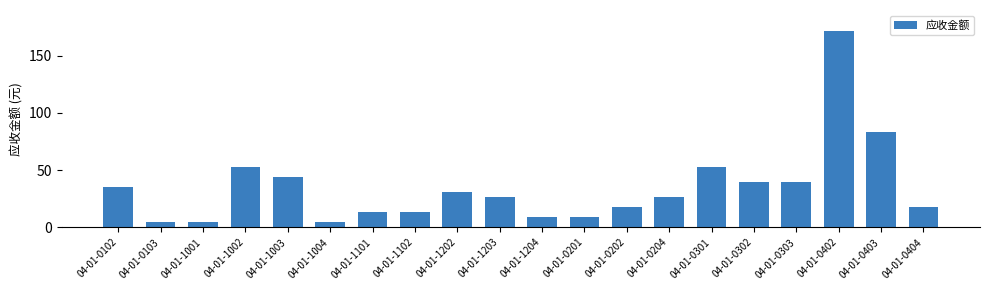

Reading left to right, list all the values displayed in this chart.

35.2	4.4	4.4	52.8	44.0	4.4	13.2	13.2	30.8	26.4	8.8	8.8	17.6	26.4	52.8	39.6	39.6	171.6	83.6	17.6